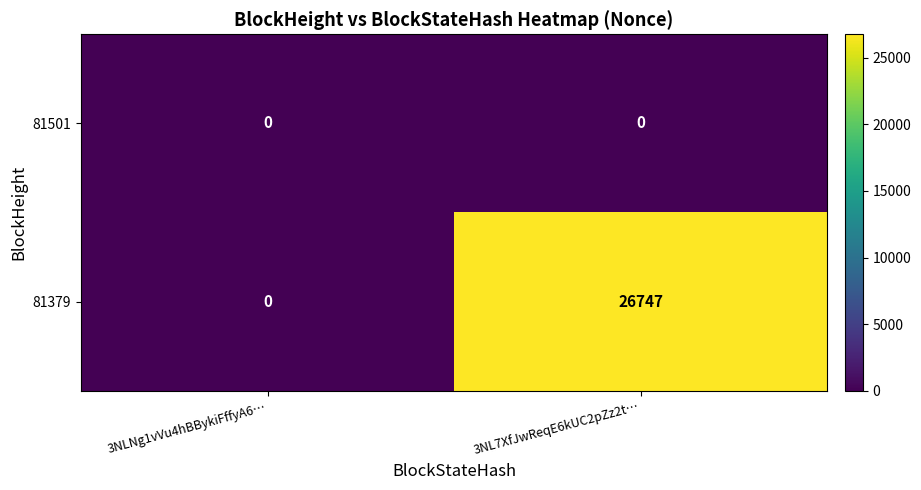

At which category is the sum across all series the highest?

3NL7XfJwReqE6kUC2pZz2t…